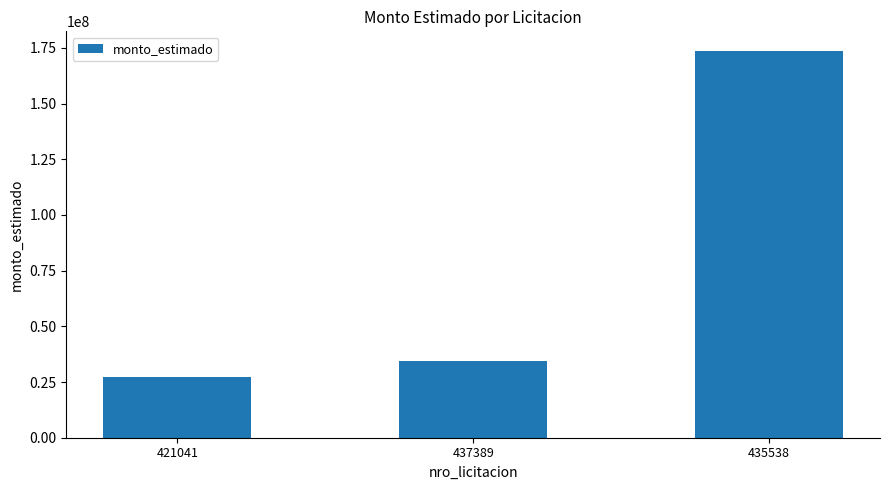

Is it true that the value at 421041 is 40557605?

False